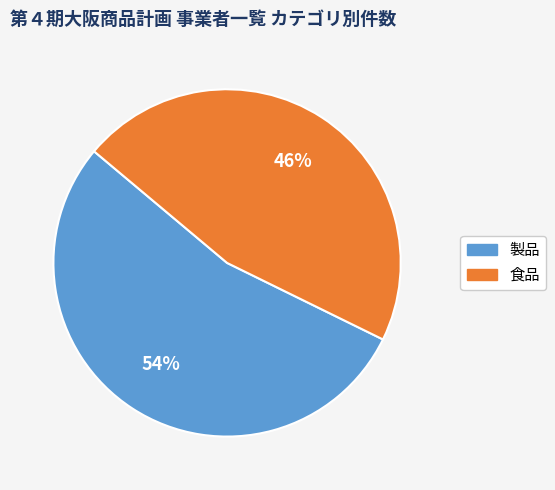

What is the smallest slice in the pie chart?

食品